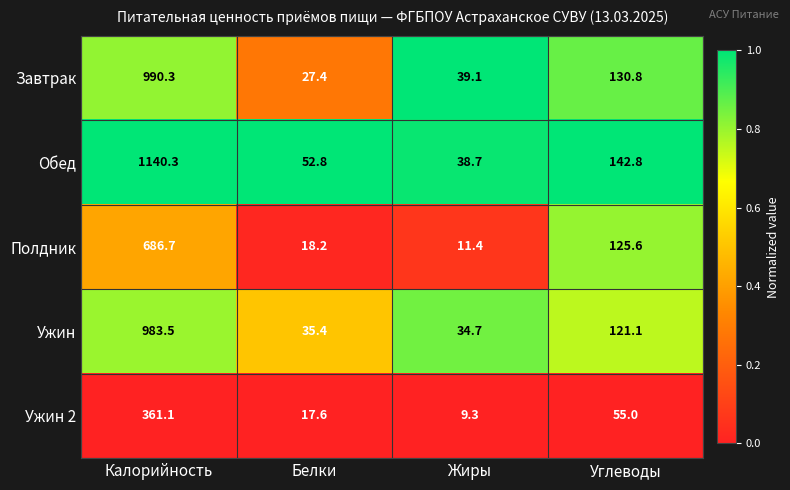

The Обед series shows 1140.3 at Калорийность. True or false?

True